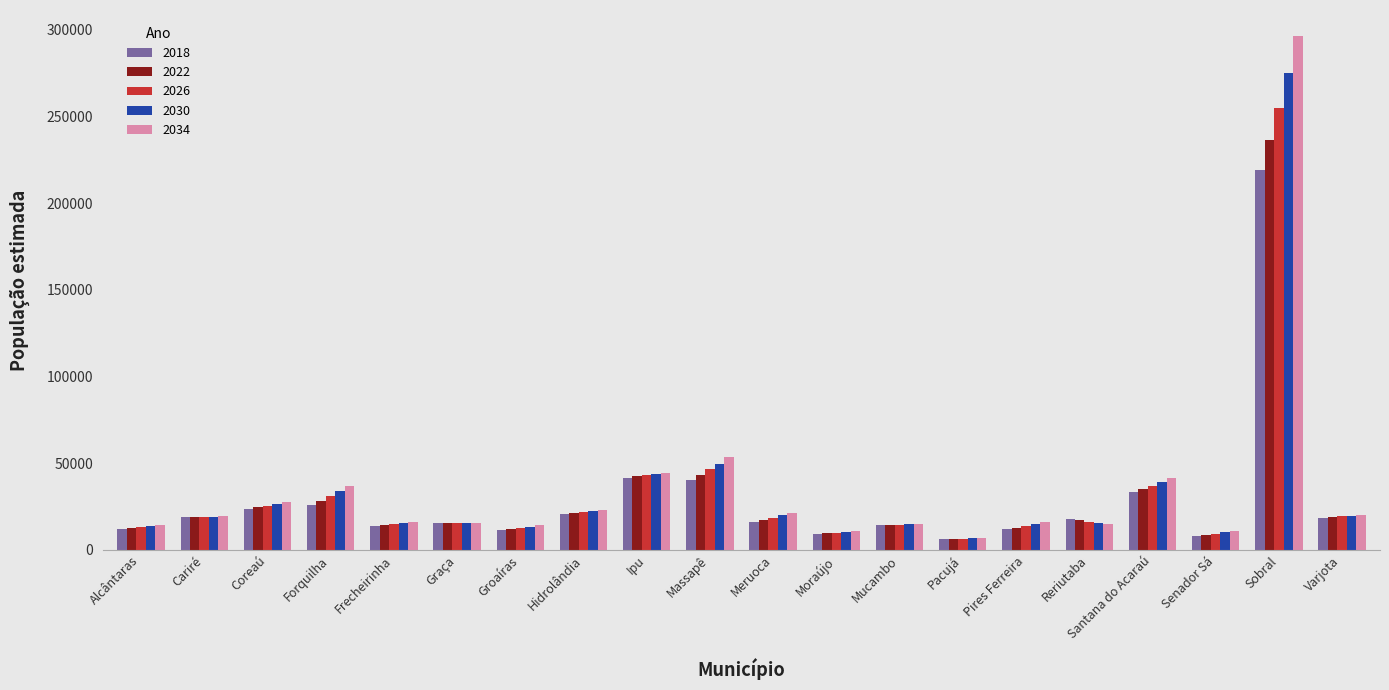

The 2026 series shows 12654 at Groaíras. True or false?

True